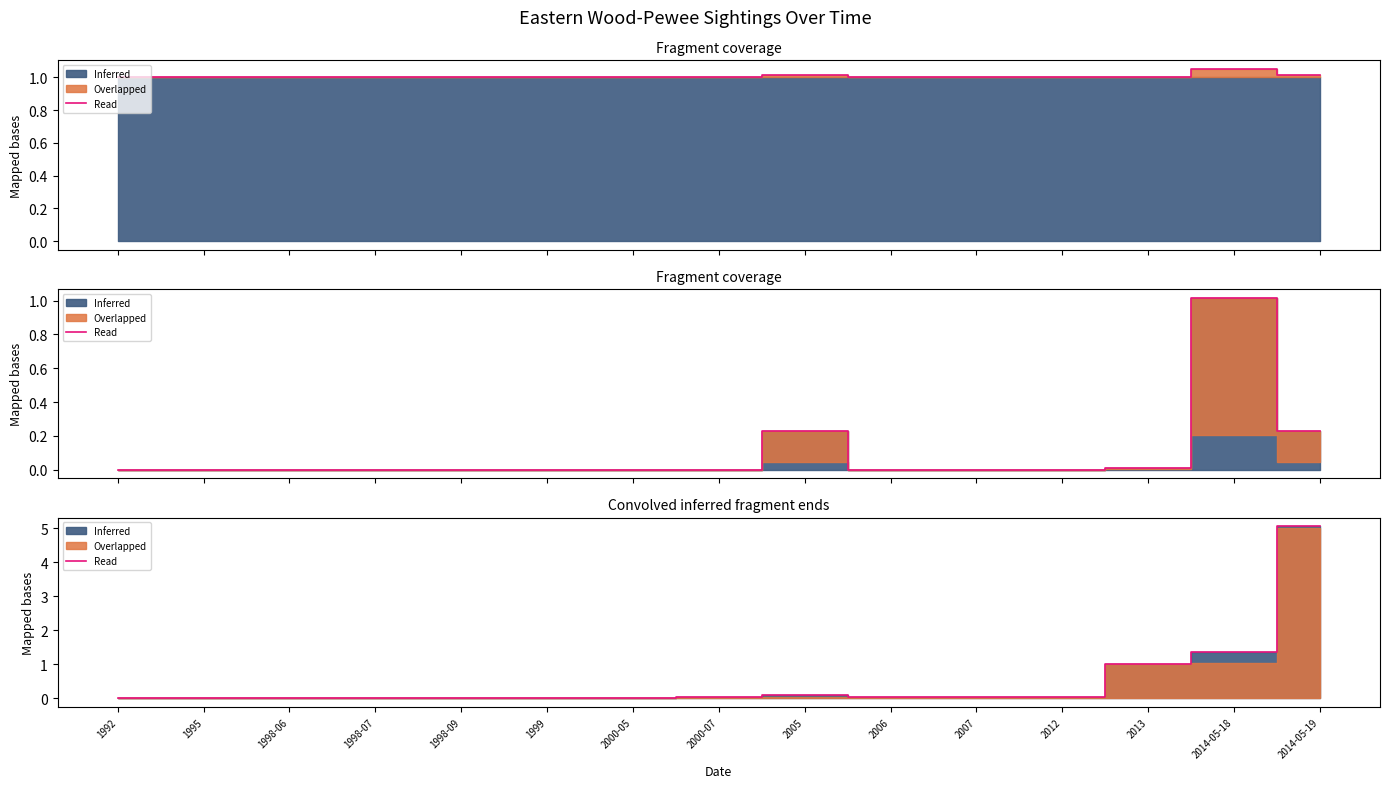

What is the average value?

0.5